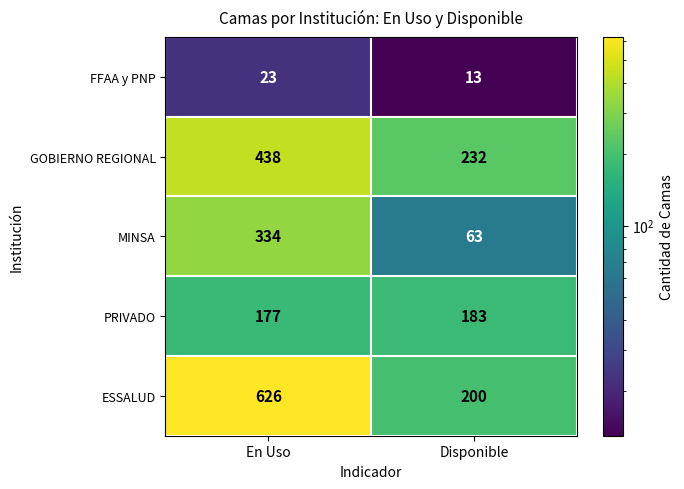

Which series has the widest spread of values?

ESSALUD